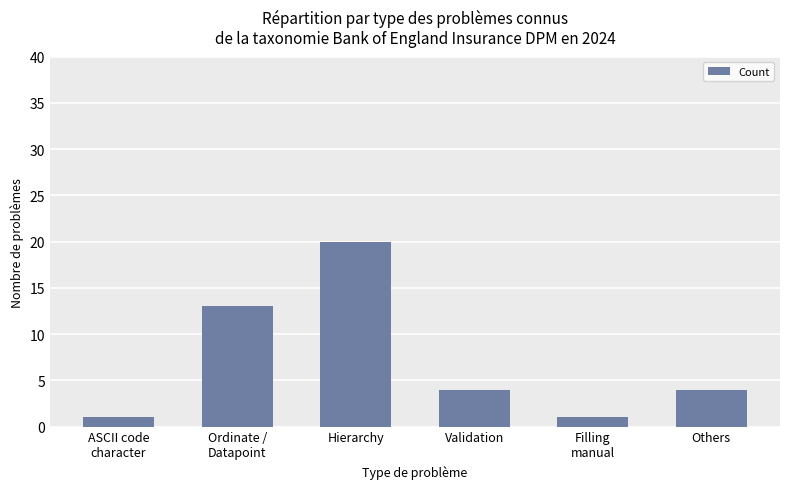

What is the difference between the values at Others and Ordinate /
Datapoint?

9